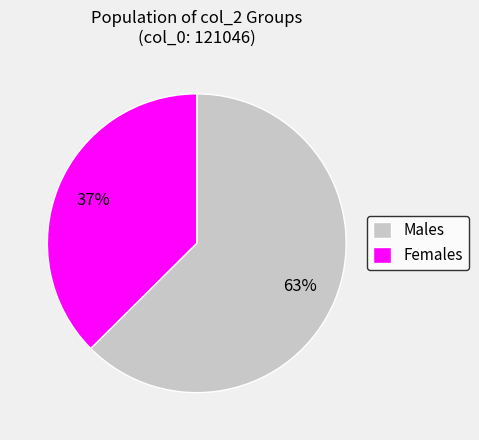

Count the number of slices in the pie.

2